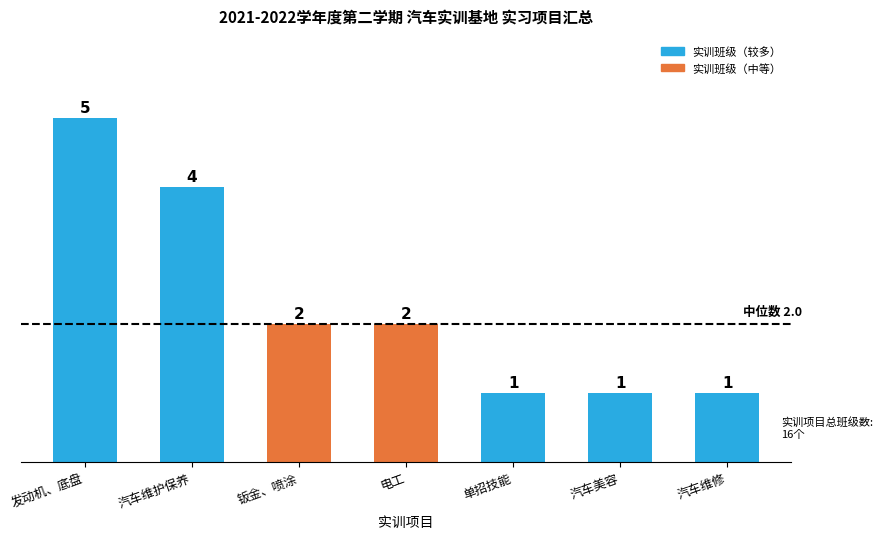

Count the values in the range 1 to 4.

6